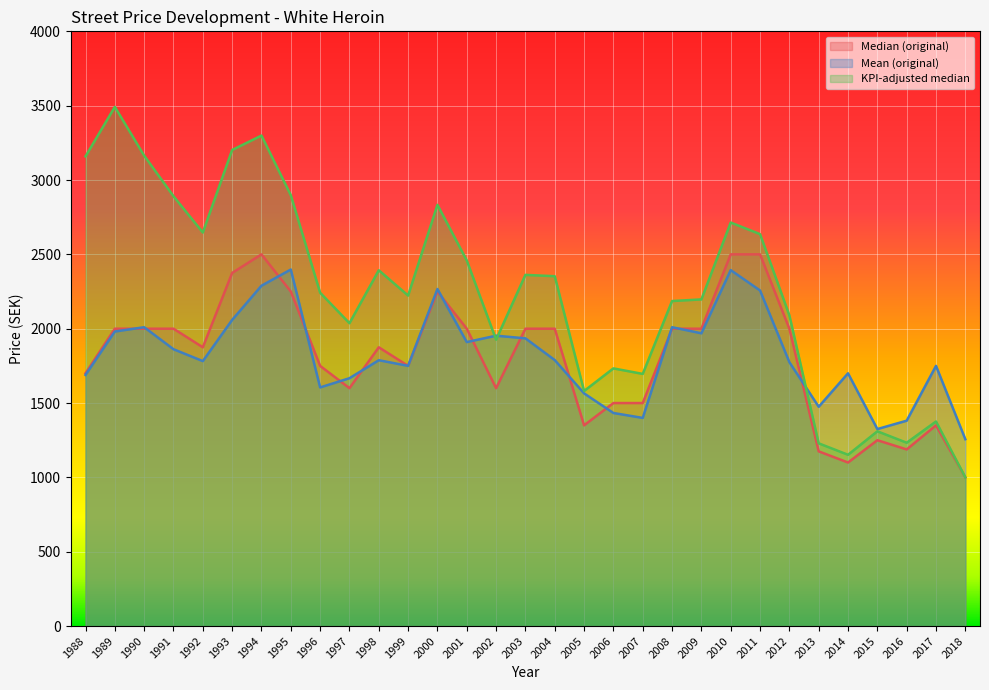

True or false: Mean (original) and Median (original) intersect in this chart.

True